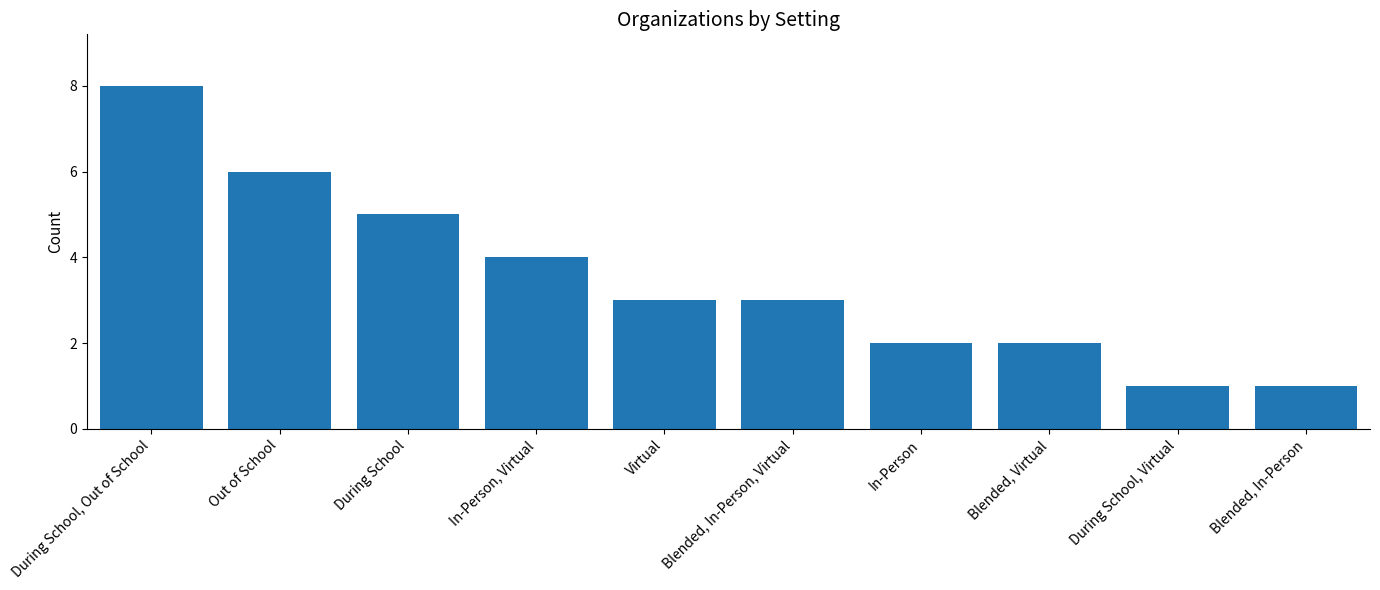

True or false: the data shows 3 at Blended, In-Person, Virtual.

True